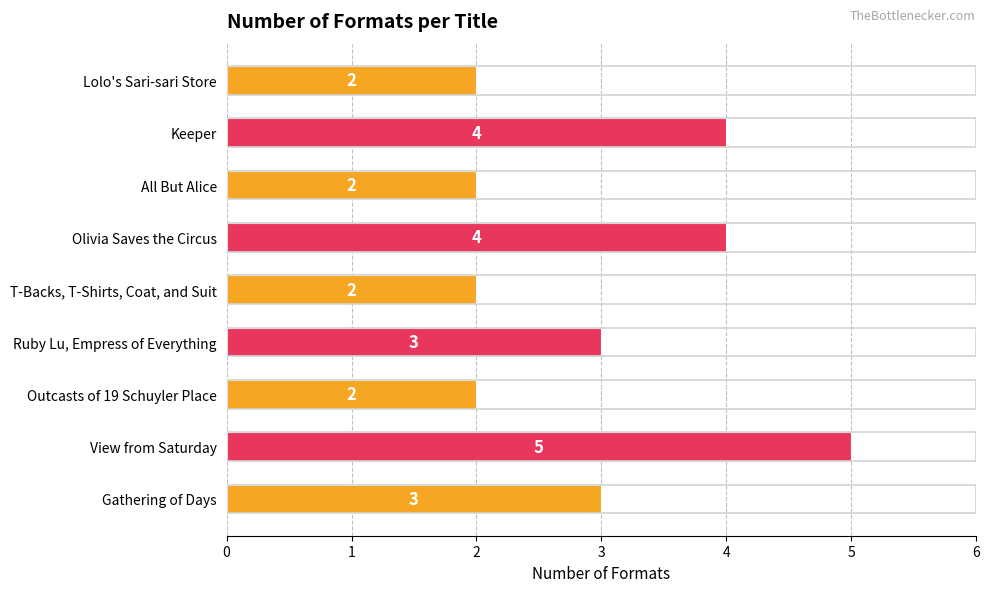

How many values are below 3?

4